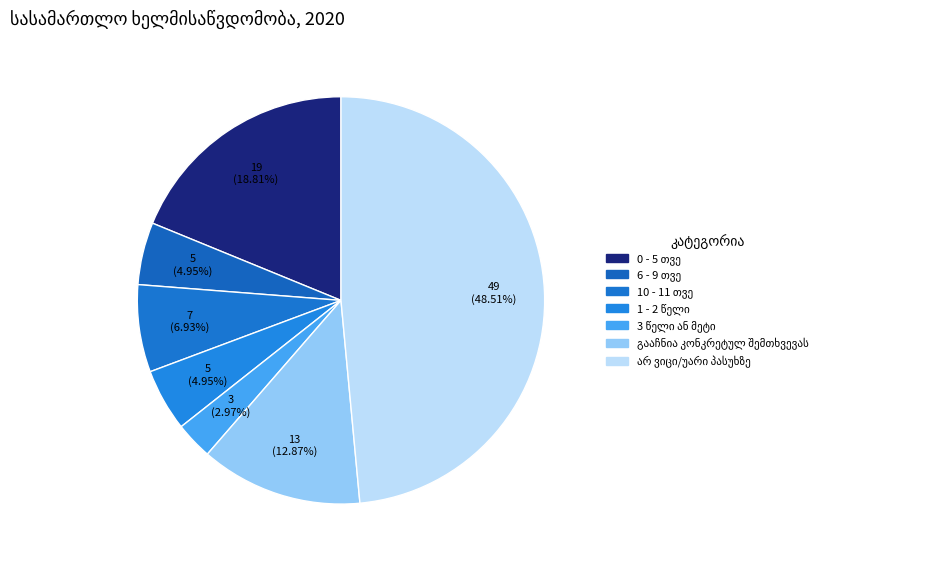

To the nearest percent, what percentage of the pie is 6 - 9 თვე?

5%